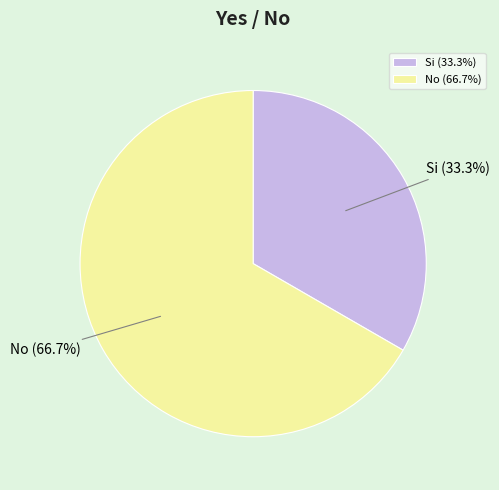

What is the largest slice in the pie chart?

No